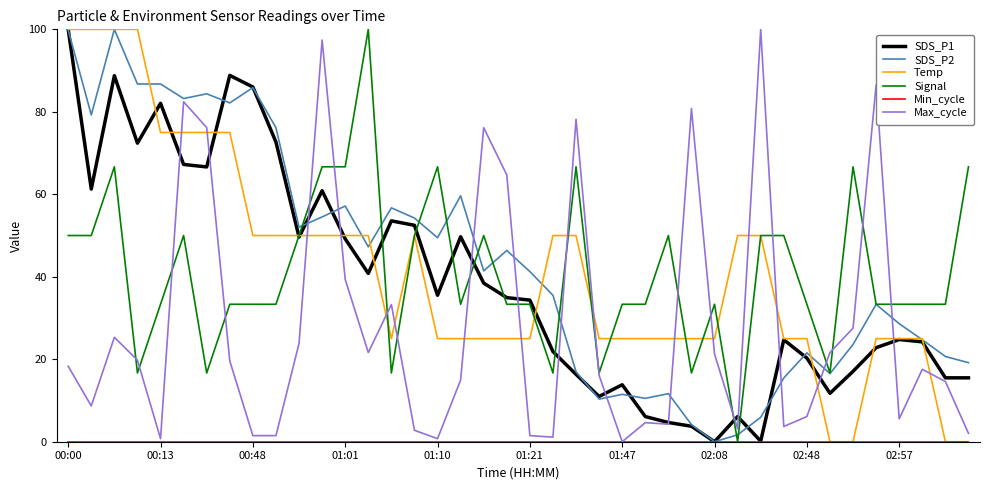

True or false: Temp and Max_cycle intersect in this chart.

True